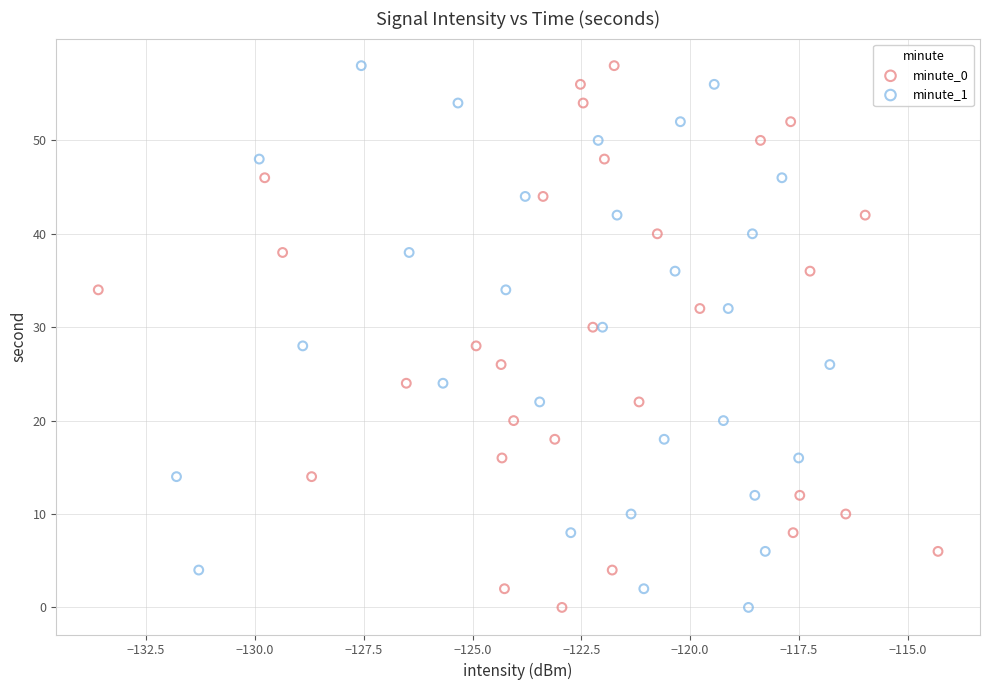

What are all the series names shown in the legend?

minute_0, minute_1